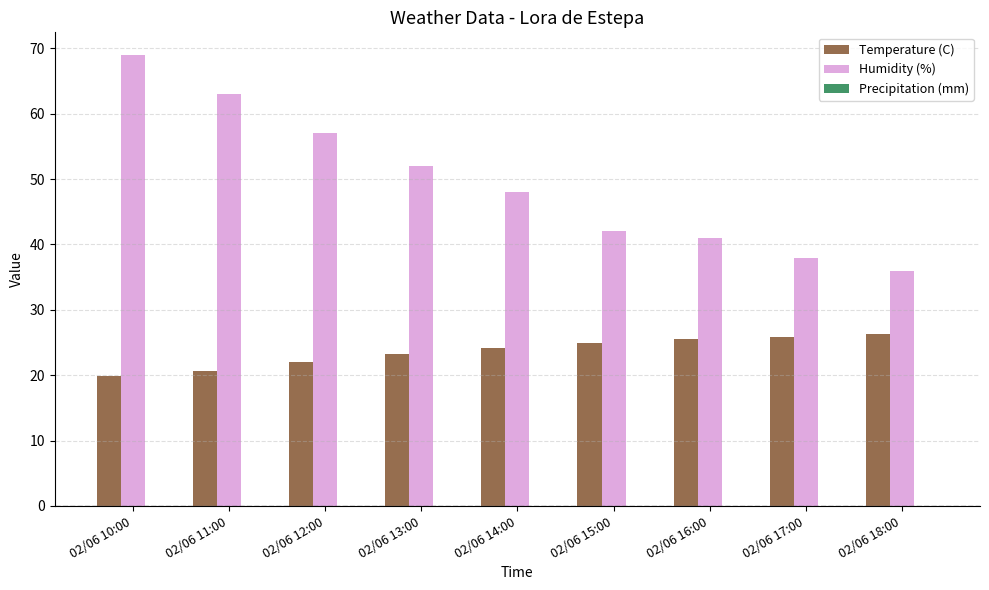

What is the label of the 8th bar from the right?

02/06 11:00